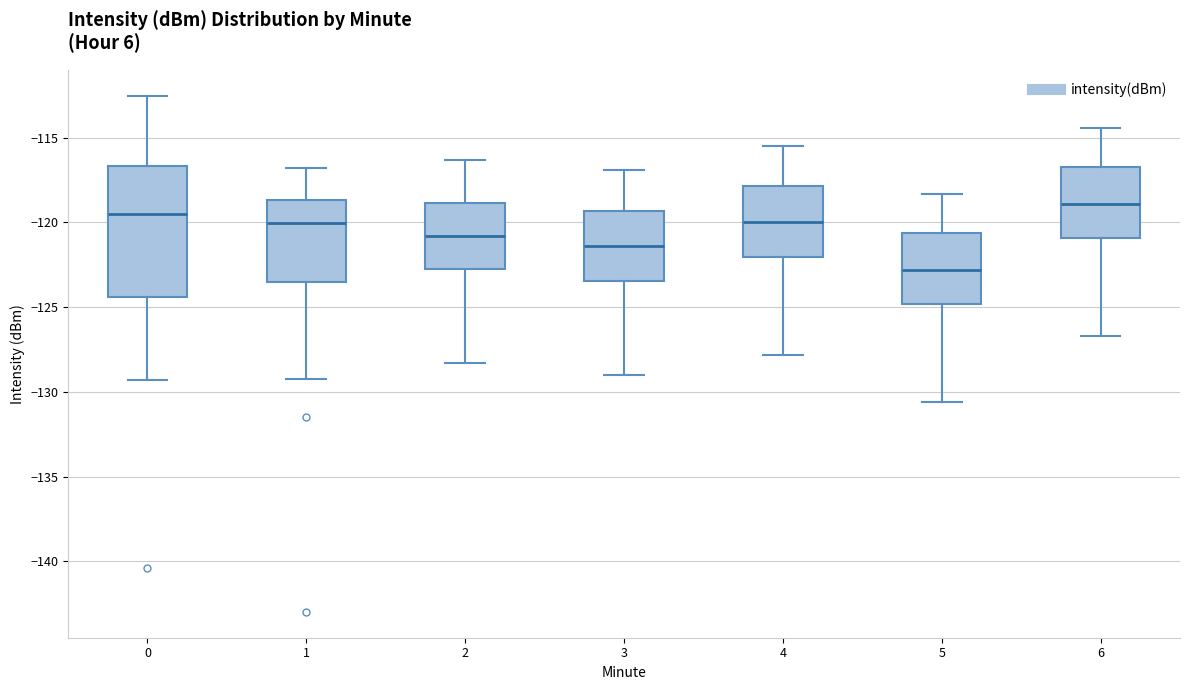

Reading left to right, read every box against the y-axis: the position of its median line, the range the box covers, and the ends of its whiskers. The values are not printed on the chart, so give them approximately, as read against the axis.

0: median -119.5, box -124.5 to -116.5, whiskers -129.5 to -112.5
1: median -120.0, box -123.5 to -118.5, whiskers -129.0 to -117.0
2: median -121.0, box -122.5 to -119.0, whiskers -128.5 to -116.5
3: median -121.5, box -123.5 to -119.5, whiskers -129.0 to -117.0
4: median -120.0, box -122.0 to -118.0, whiskers -128.0 to -115.5
5: median -123.0, box -125.0 to -120.5, whiskers -130.5 to -118.5
6: median -119.0, box -121.0 to -116.5, whiskers -126.5 to -114.5